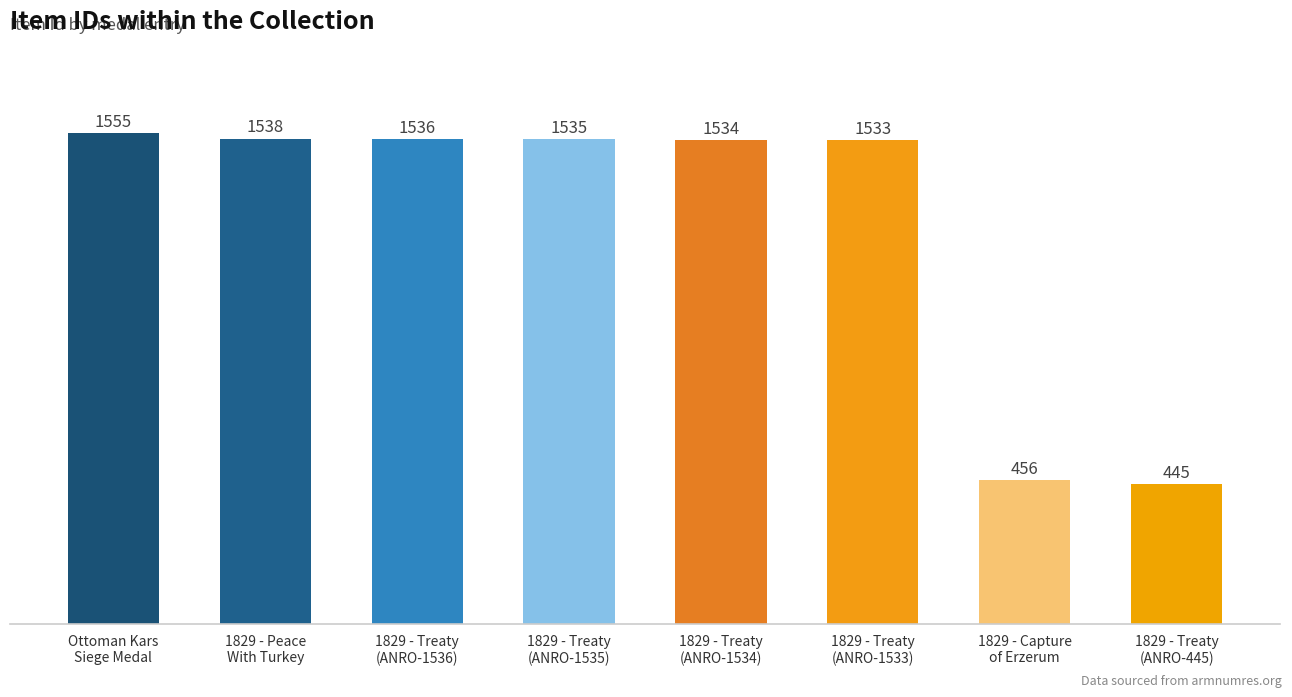

The value at 1829 - Capture
of Erzerum is 456. True or false?

True